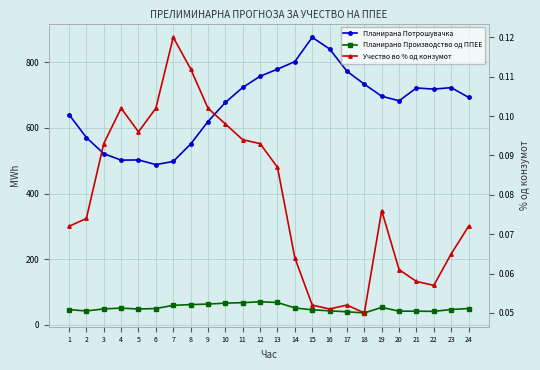

What is the average value of the Планирано Производство од ППЕЕ series?

51.4